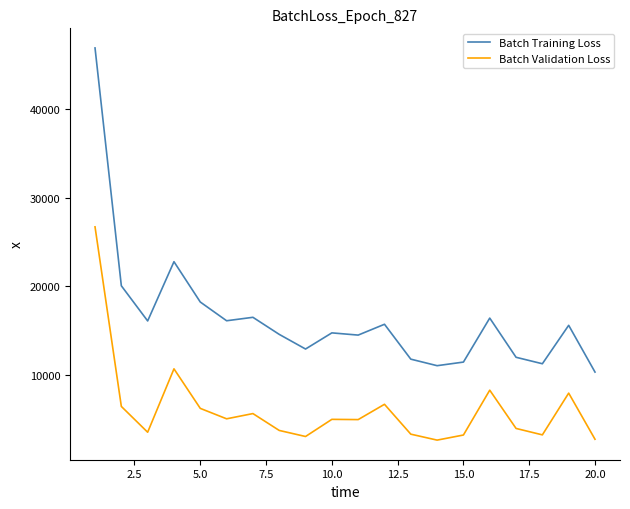

True or false: Batch Validation Loss has more than 0 interior local peaks.

True